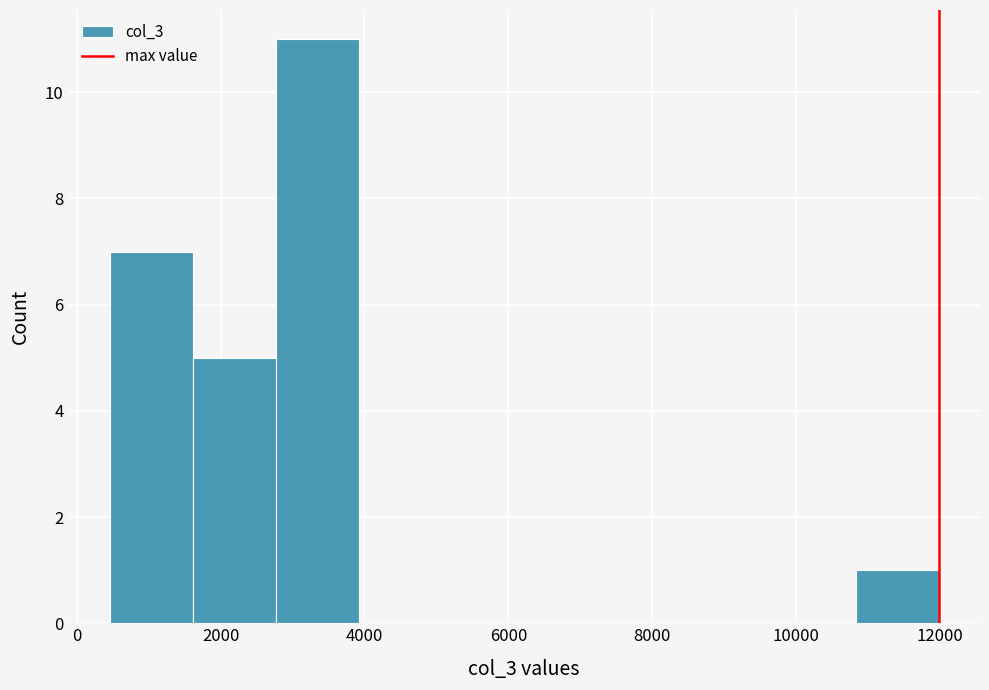

Reading left to right, transcribe this chart: for each bar, give the range it covers on the x-axis and its height. Neither the bar edges nor the heights are printed on the chart, so give them approximately, as read against the axes.

400 to 1600: 7
1600 to 2800: 5
2800 to 4000: 11
4000 to 5000: 0
5000 to 6200: 0
6200 to 7400: 0
7400 to 8600: 0
8600 to 9600: 0
9600 to 10800: 0
10800 to 12000: 1